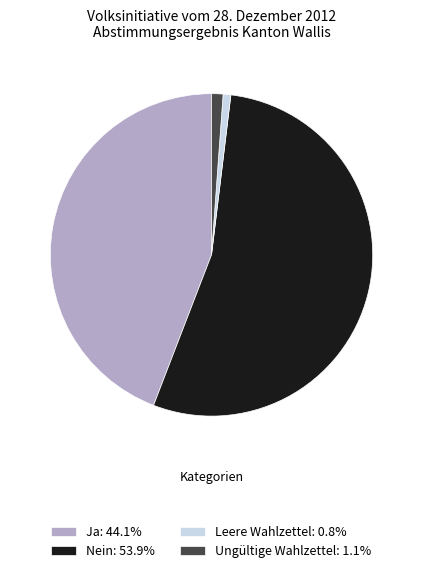

Count the number of slices in the pie.

4